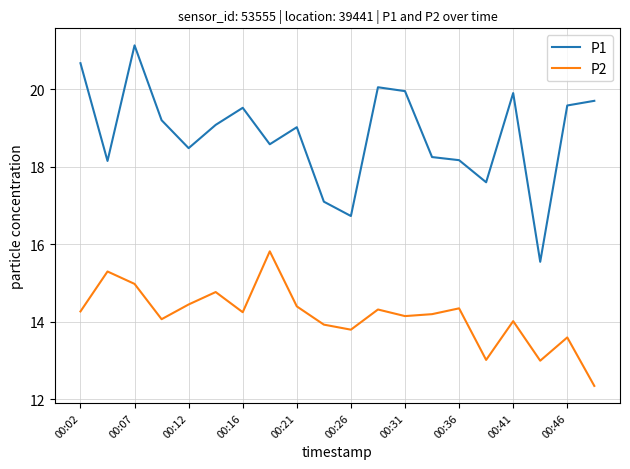

List the series in order of their overall mean, highest first.

P1, P2